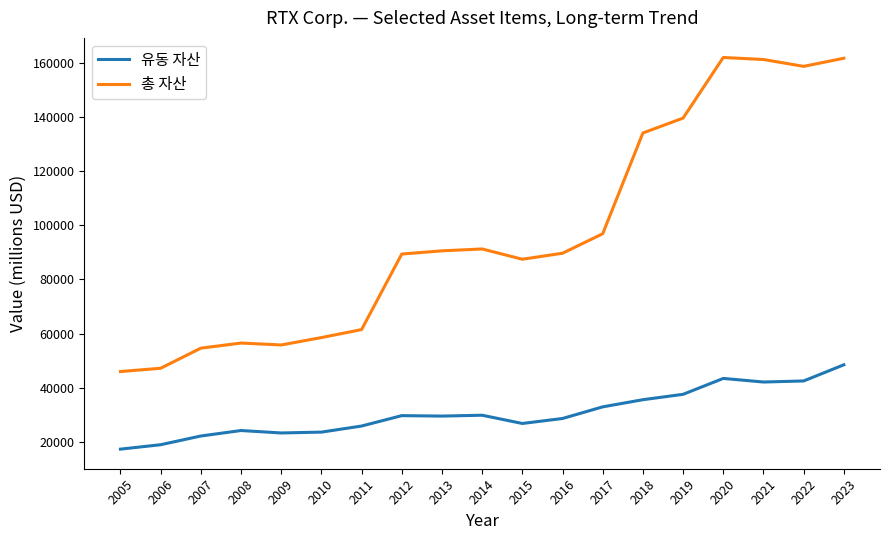

List the series in order of their overall mean, lowest first.

유동 자산, 총 자산